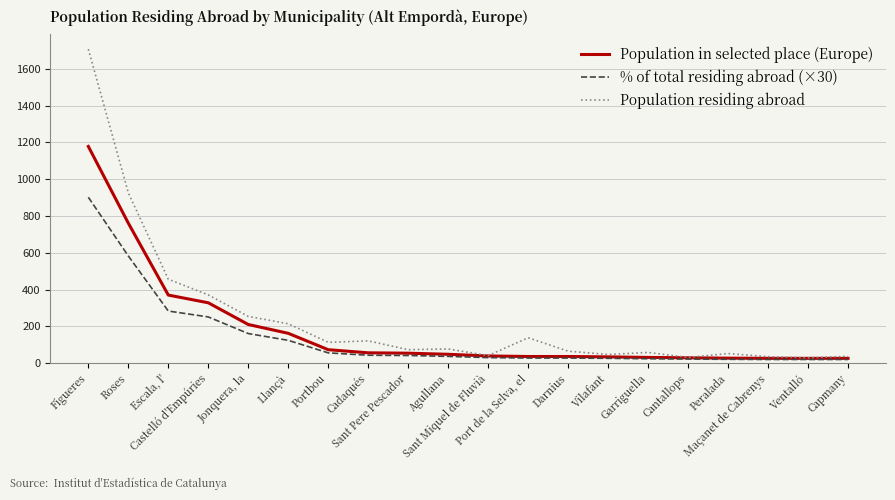

Which series has the widest spread of values?

Population residing abroad